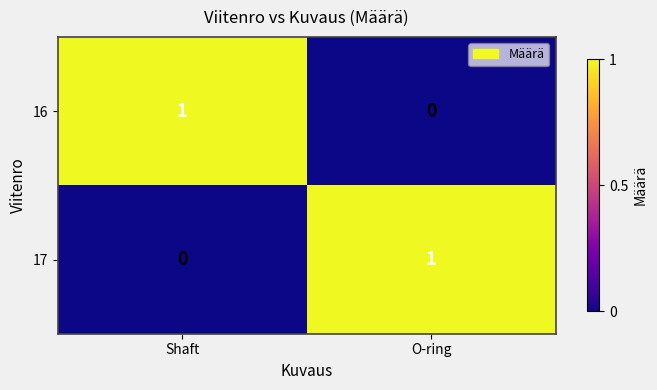

Rank the series at Shaft from lowest to highest value.

17, 16